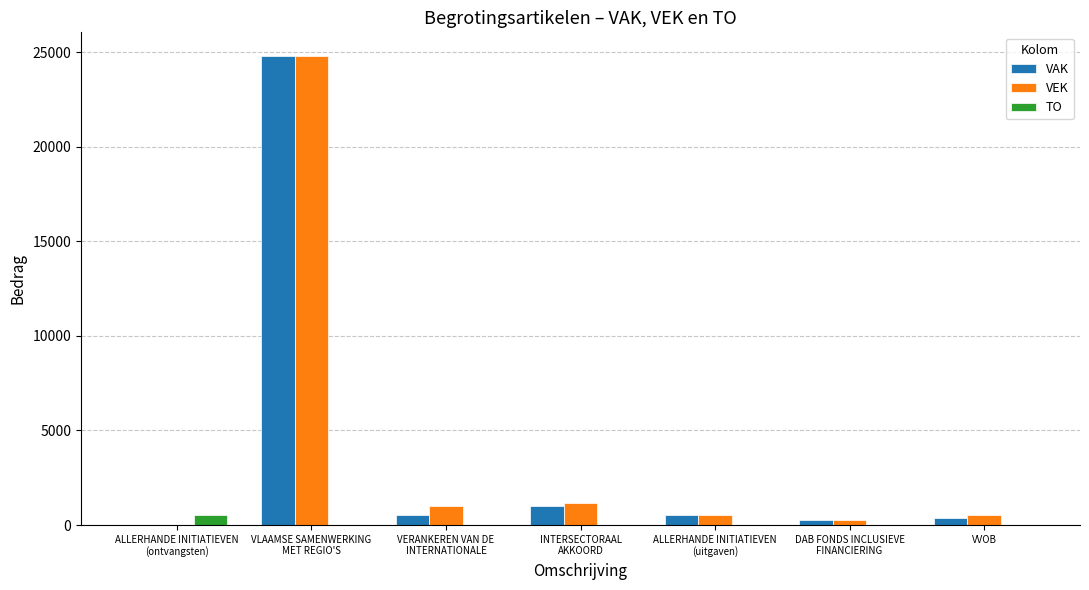

Are the bars horizontal?

No